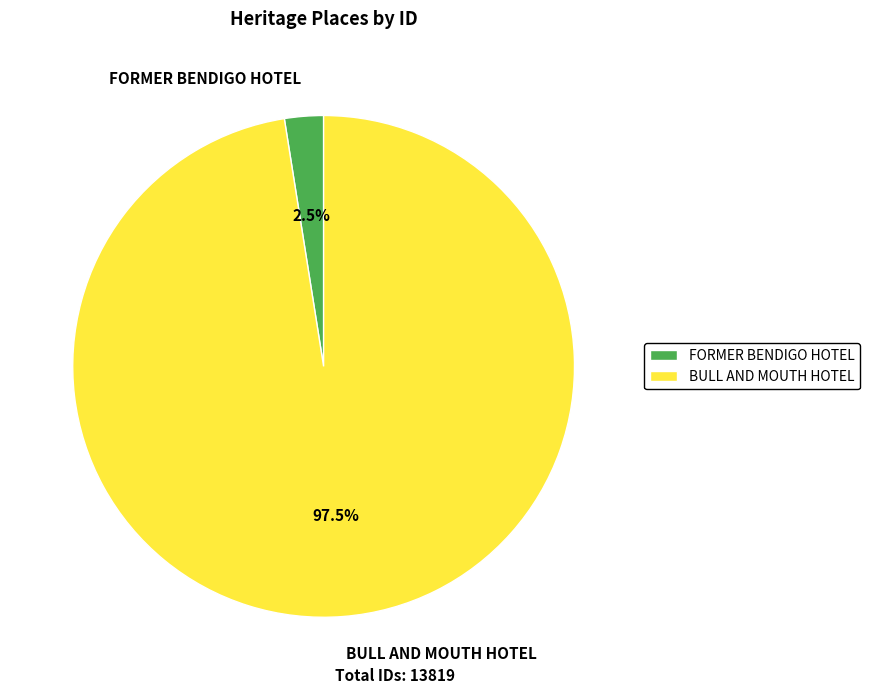

Which category has the biggest portion of the pie?

BULL AND MOUTH HOTEL